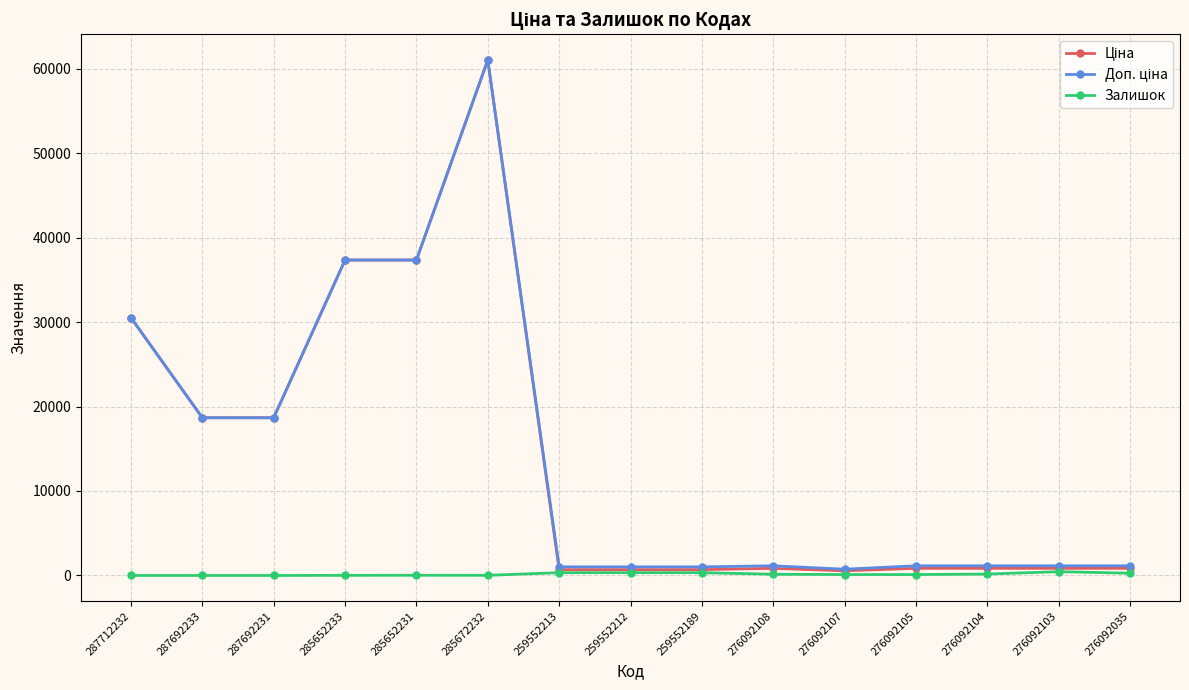

At which category is the sum across all series the highest?

285672232